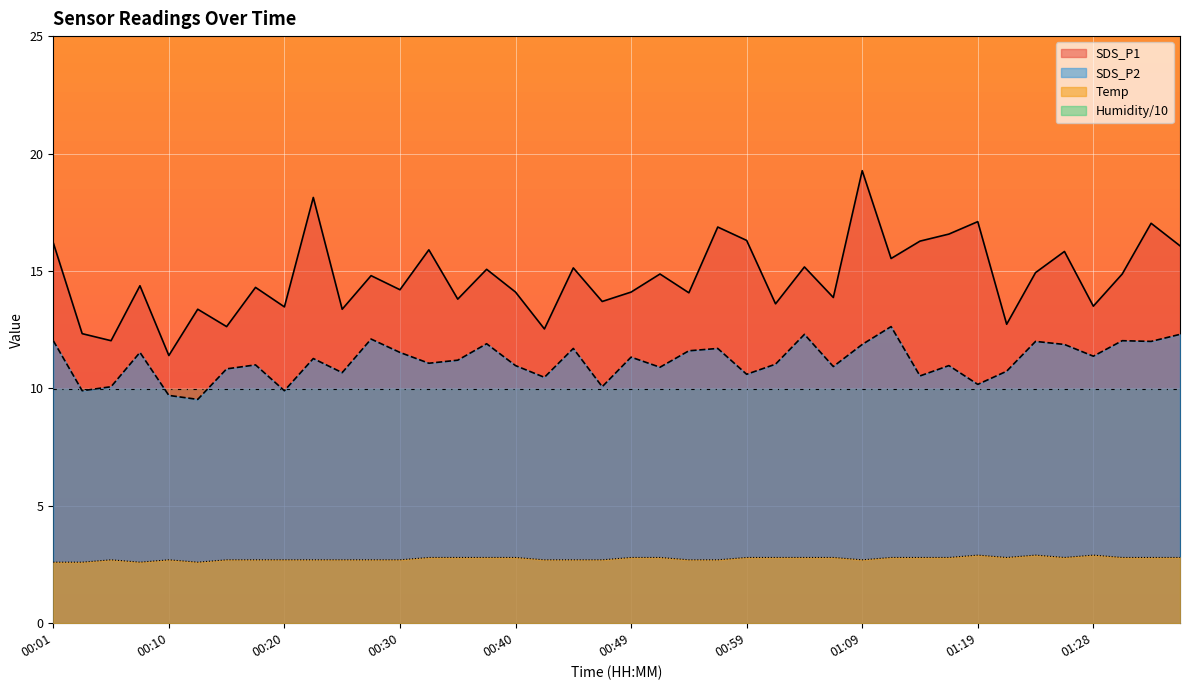

Which series has the widest spread of values?

SDS_P1